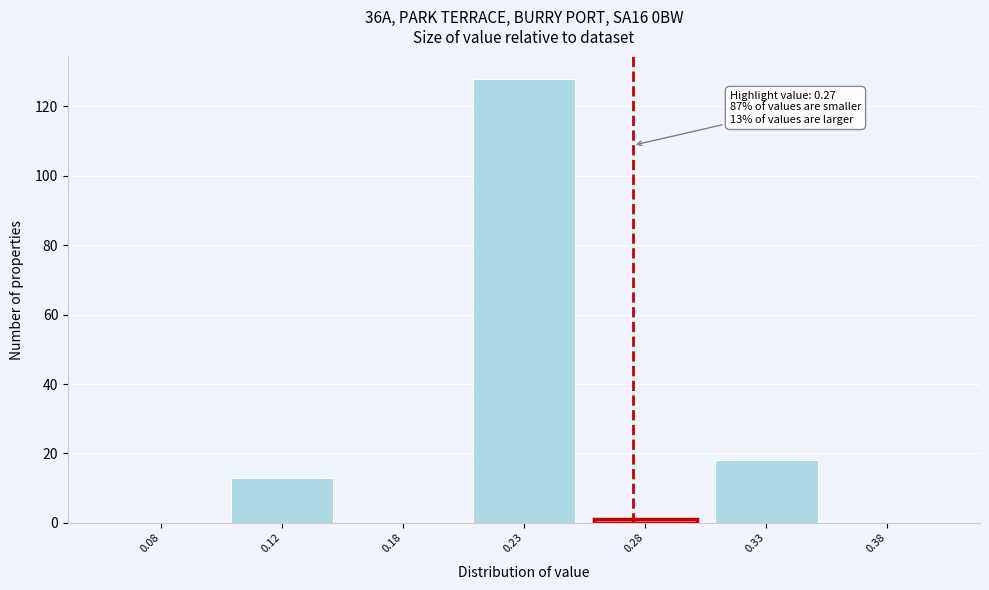

Reading right to left, list all the values displayed in this chart.

0.38=0	0.33=18	0.28=1	0.23=128	0.18=0	0.12=13	0.08=0